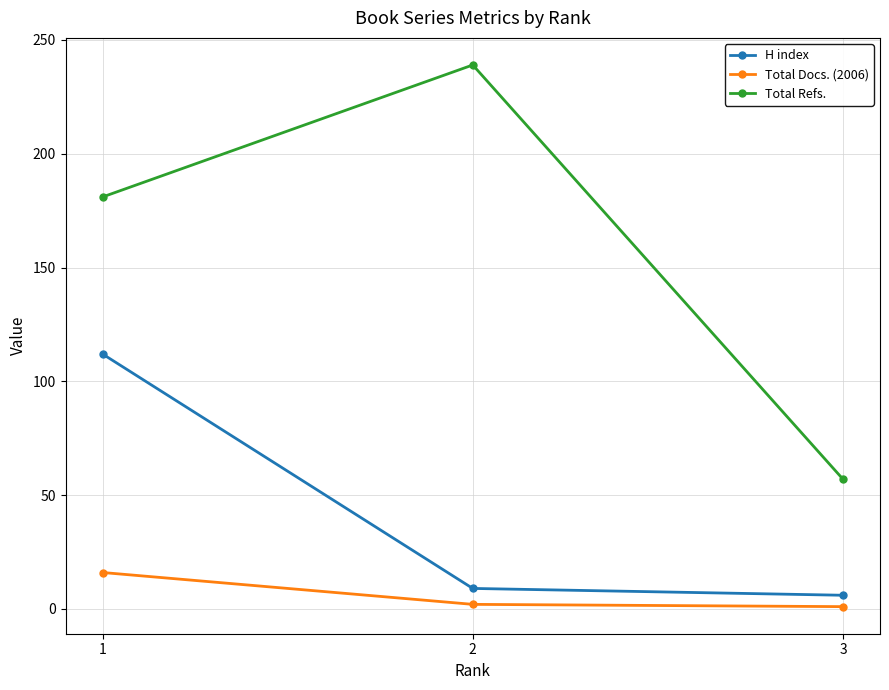

How many lines are shown in the chart?

3